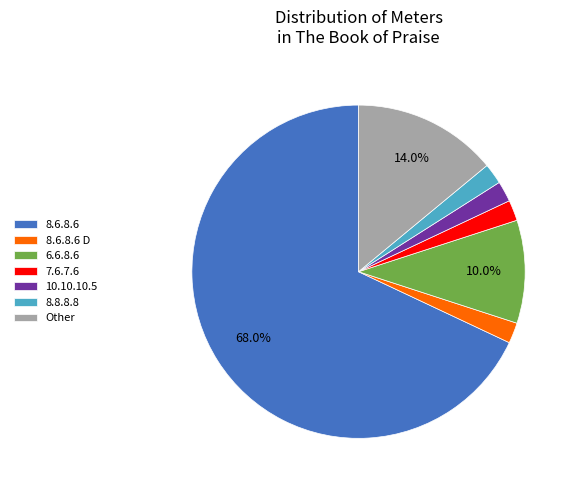

What percentage is NOT represented by Other?

86.0%